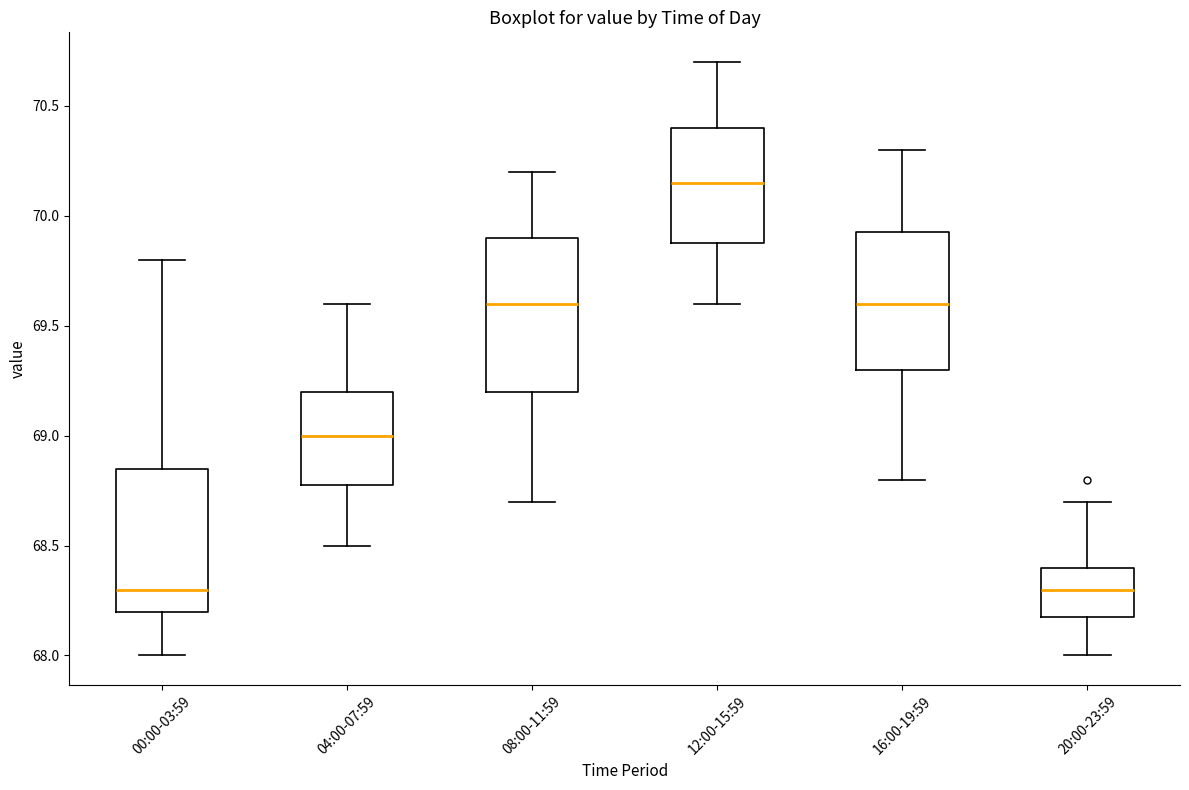

Reading left to right, transcribe this box plot: for each box, give where its median line is, the range the box spans, and where its two whiskers end, as read against the y-axis. The values are not printed on the chart, so give them approximately, as read against the axis.

00:00-03:59: median 68.30, box 68.20 to 68.85, whiskers 68.00 to 69.80
04:00-07:59: median 69.00, box 68.80 to 69.20, whiskers 68.50 to 69.60
08:00-11:59: median 69.60, box 69.20 to 69.90, whiskers 68.70 to 70.20
12:00-15:59: median 70.15, box 69.90 to 70.40, whiskers 69.60 to 70.70
16:00-19:59: median 69.60, box 69.30 to 69.95, whiskers 68.80 to 70.30
20:00-23:59: median 68.30, box 68.20 to 68.40, whiskers 68.00 to 68.70